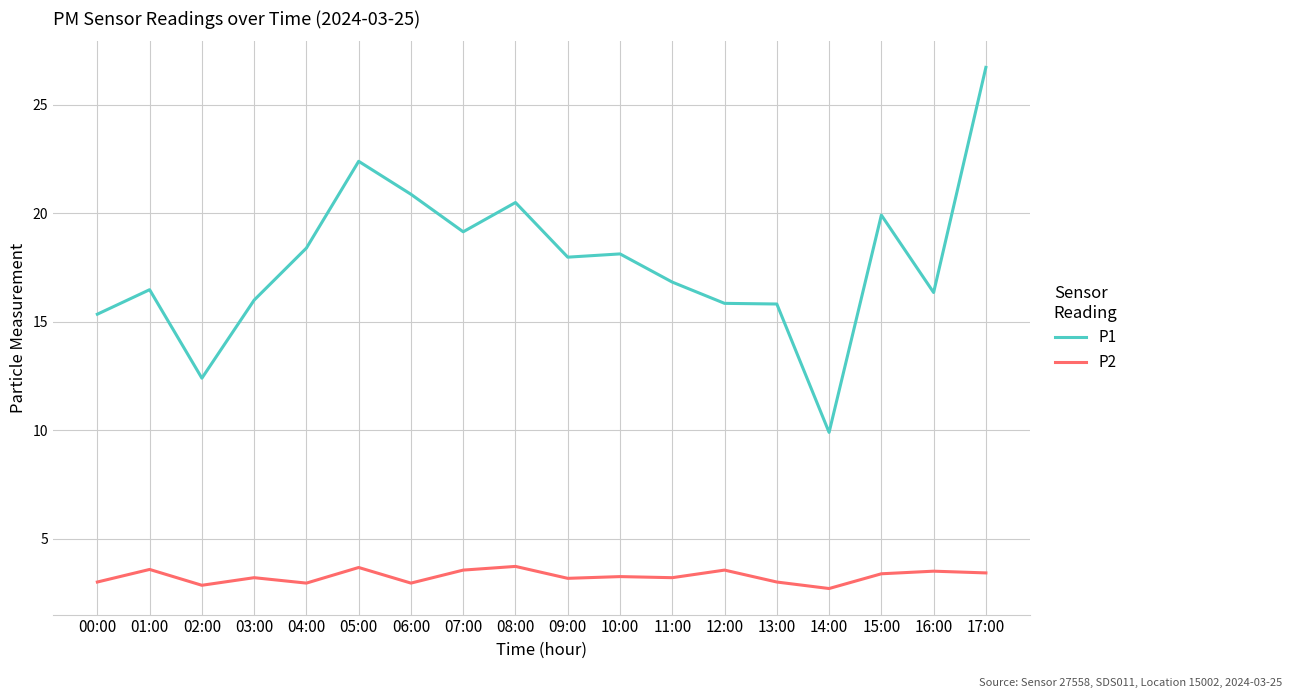

Is this an area chart (filled region under the line)?

No